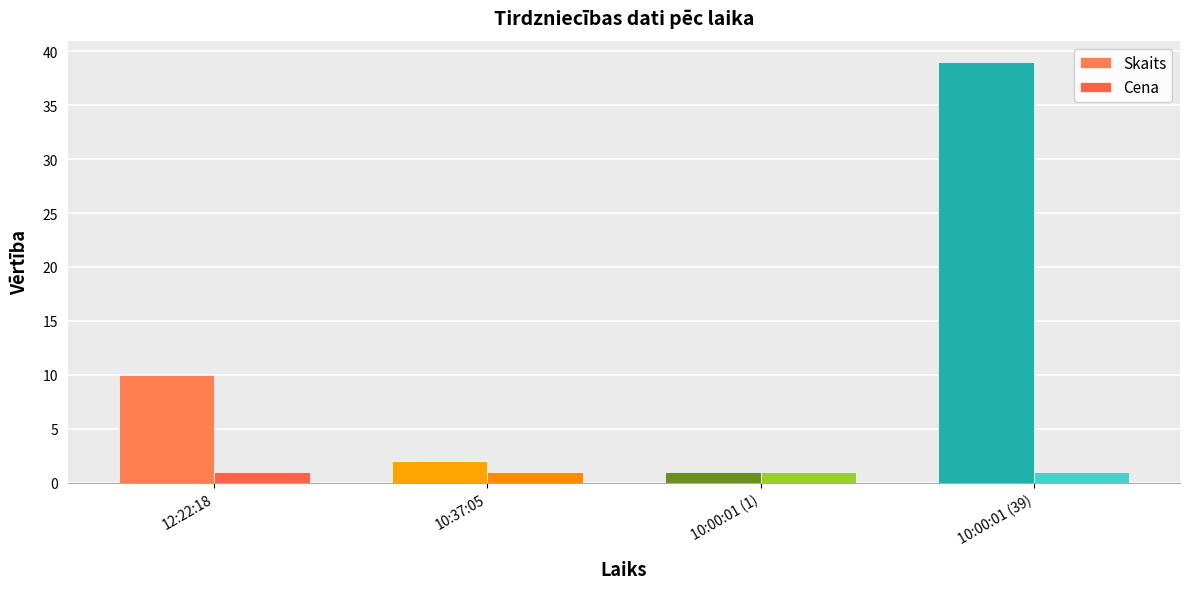

The value of Cena at 12:22:18 is 1.0. True or false?

True